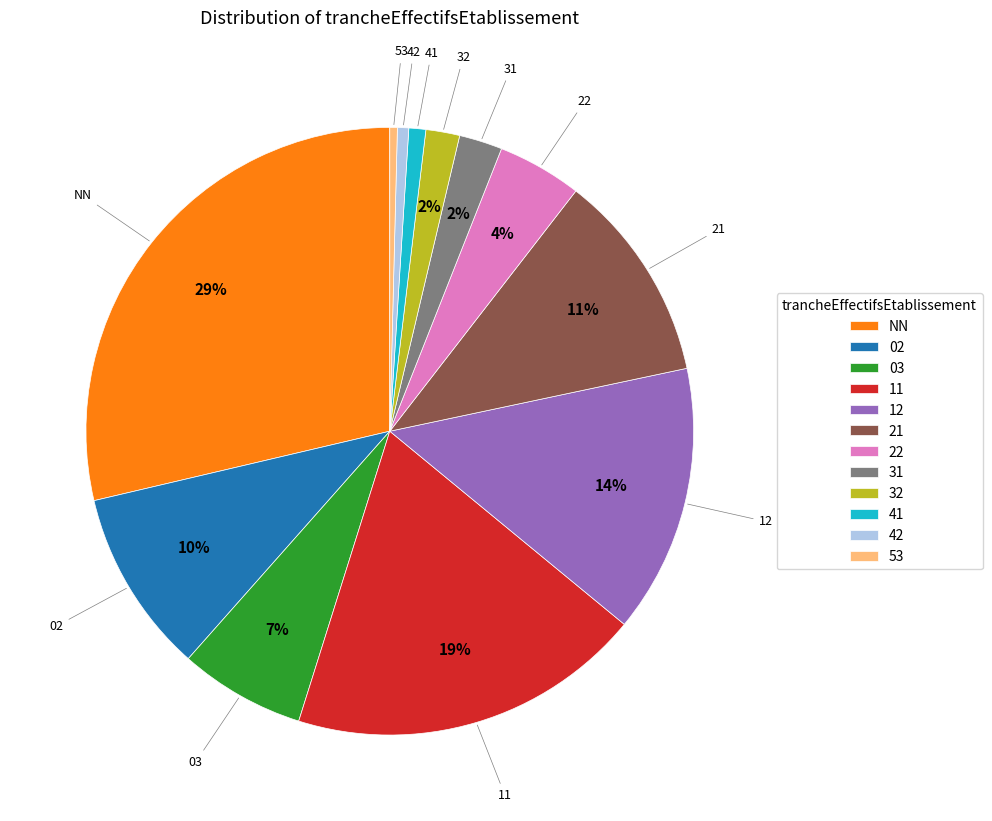

Which category has the biggest portion of the pie?

NN